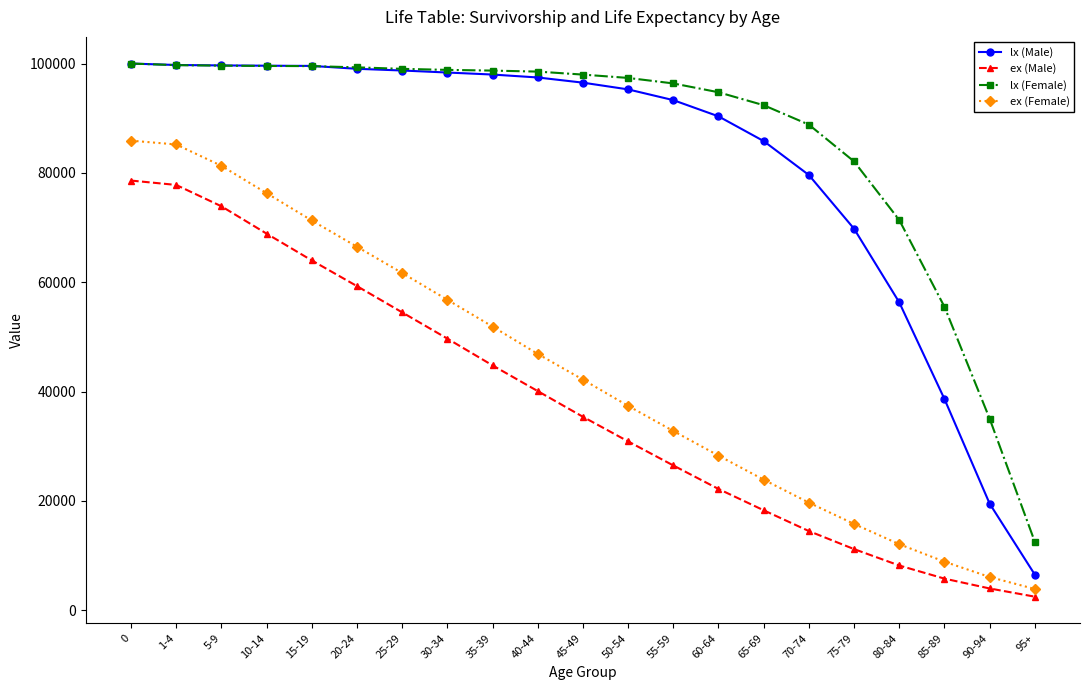

What is the spread (max minus min) of values at 65-69?

74084